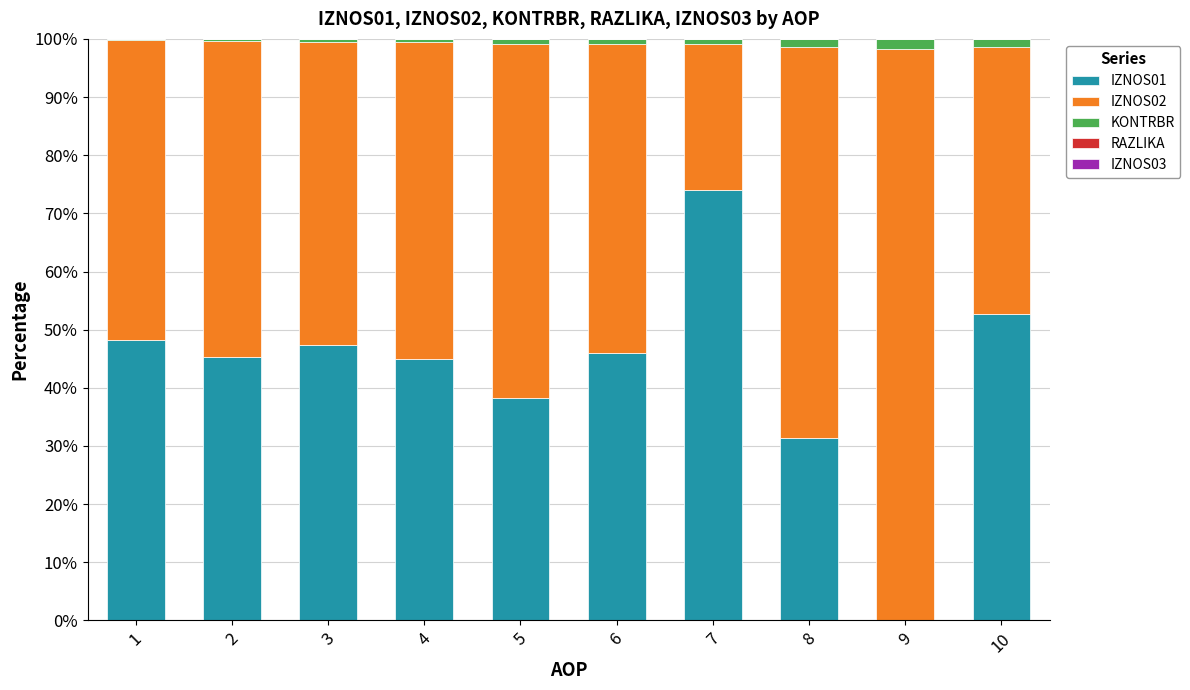

The value of IZNOS01 at 8 is 46.1. True or false?

False